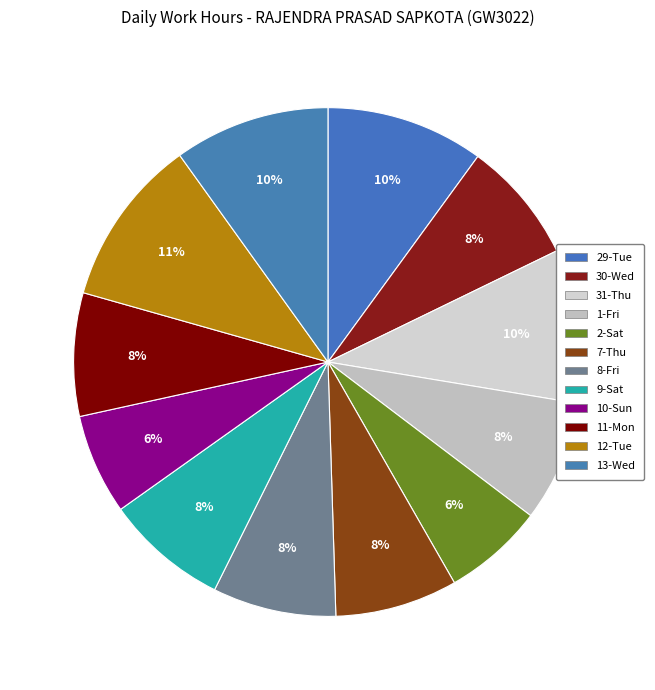

Is there a majority slice in this chart?

No